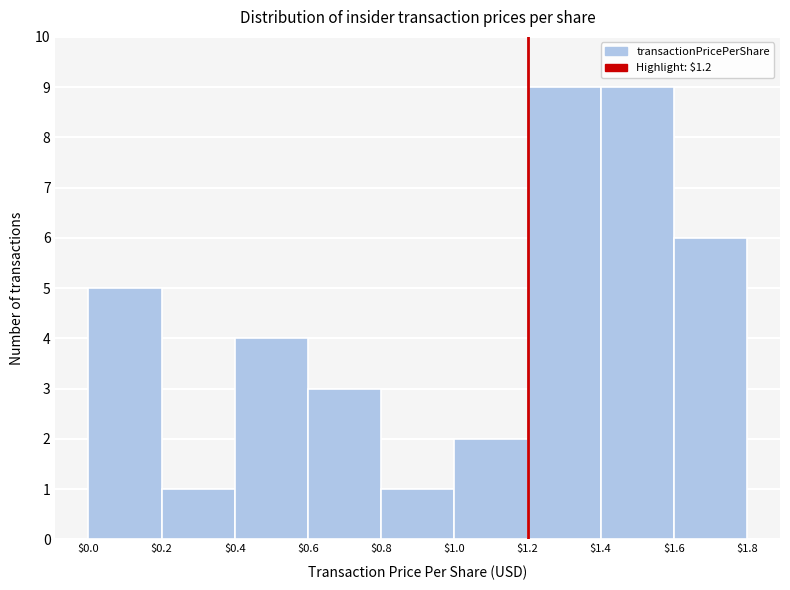

Reading left to right, transcribe this chart: for each bar, give the range it covers on the x-axis and its height. The values are not printed on the chart, so give them approximately, as read against the axis.

$0.0 to $0.2: 5
$0.2 to $0.4: 1
$0.4 to $0.6: 4
$0.6 to $0.8: 3
$0.8 to $1.0: 1
$1.0 to $1.2: 2
$1.2 to $1.4: 9
$1.4 to $1.6: 9
$1.6 to $1.8: 6